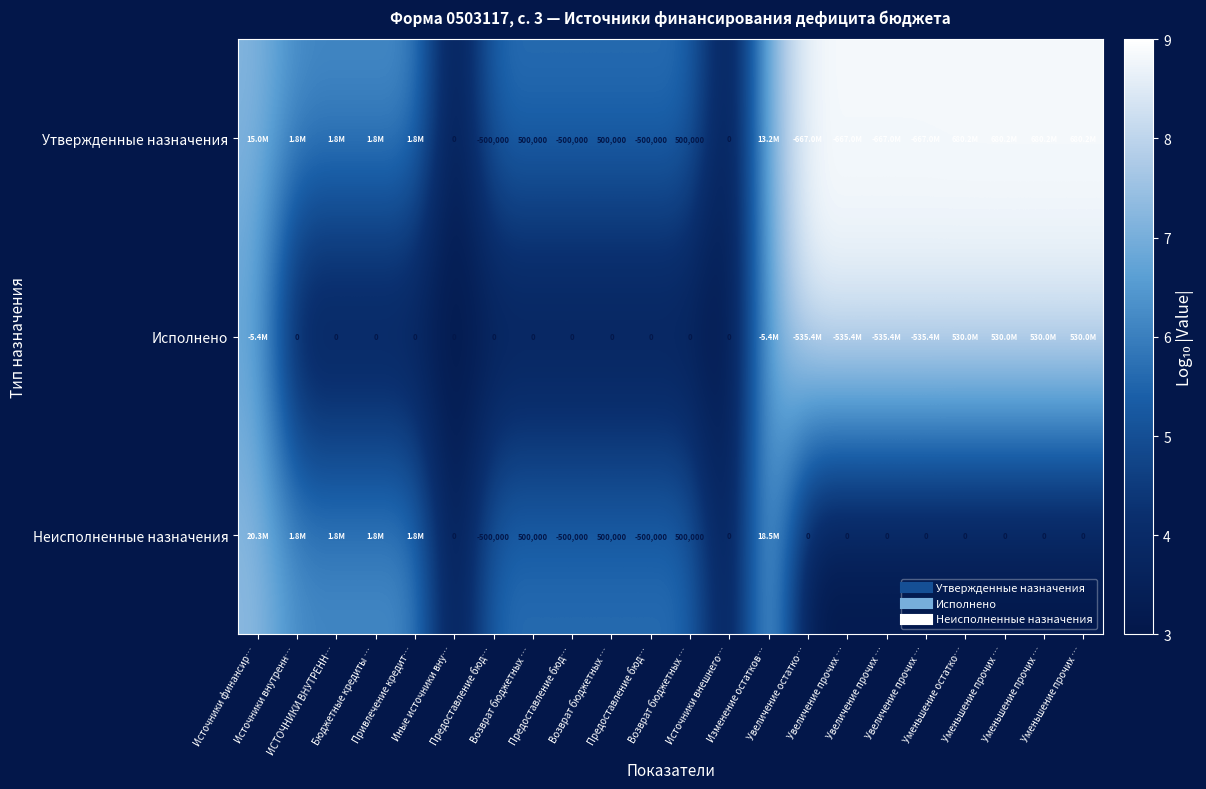

Rank the categories by Утвержденные назначения value from highest to lowest.

Уменьшение остатко…, Уменьшение прочих …, Уменьшение прочих …, Уменьшение прочих …, Увеличение остатко…, Увеличение прочих …, Увеличение прочих …, Увеличение прочих …, Источники финансир…, Изменение остатков…, Источники внутренн…, ИСТОЧНИКИ ВНУТРЕНН…, Бюджетные кредиты …, Привлечение кредит…, Предоставление бюд…, Возврат бюджетных …, Предоставление бюд…, Возврат бюджетных …, Предоставление бюд…, Возврат бюджетных …, Иные источники вну…, Источники внешнего…